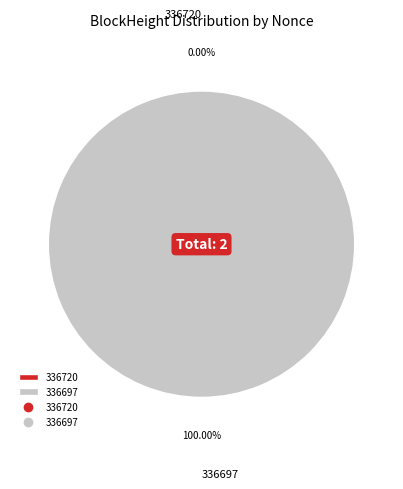

Which category has the biggest portion of the pie?

336697